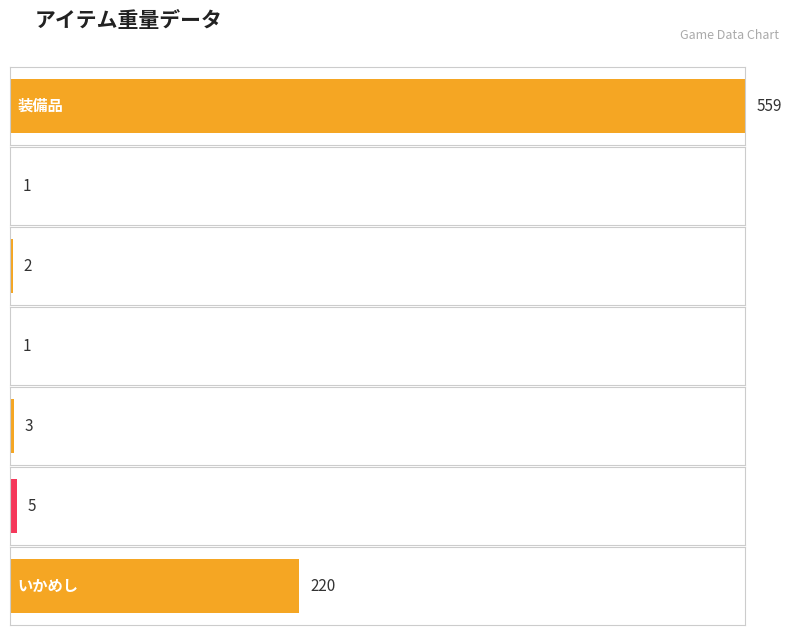

What is the label of the 1st bar from the left?

装備品